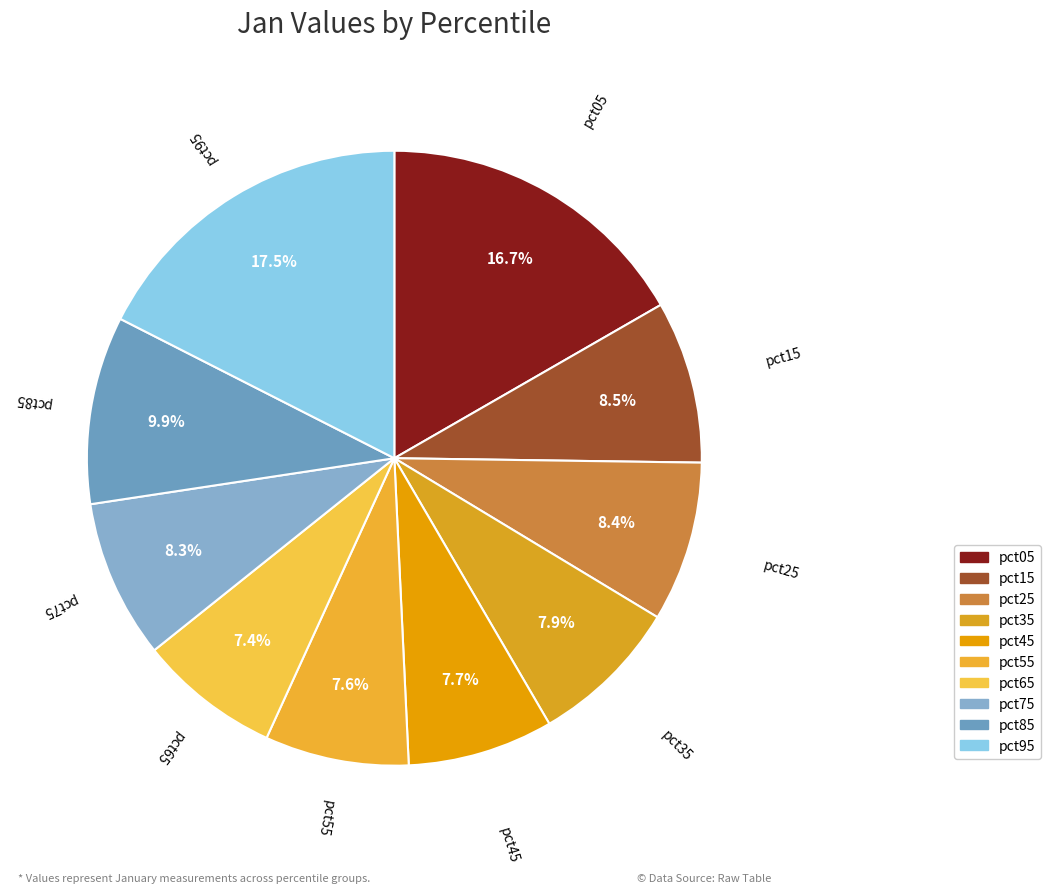

Which slice is the largest?

pct95